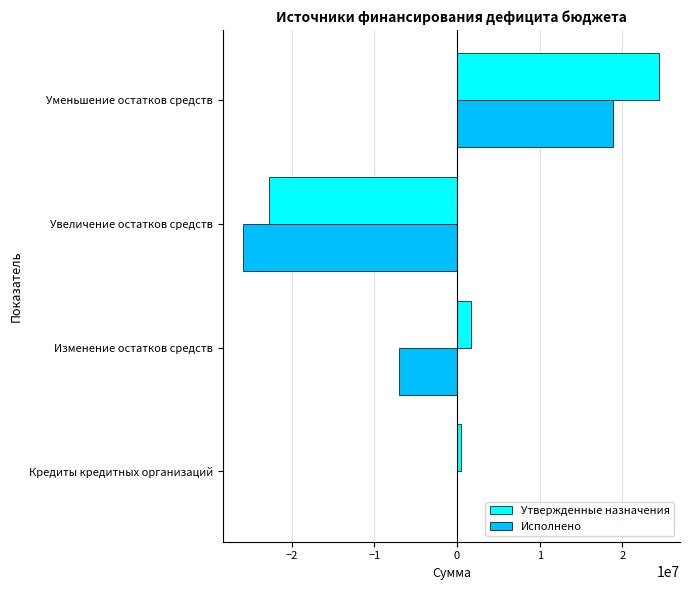

Is it true that Исполнено equals -43969831.4 at Увеличение остатков средств?

False